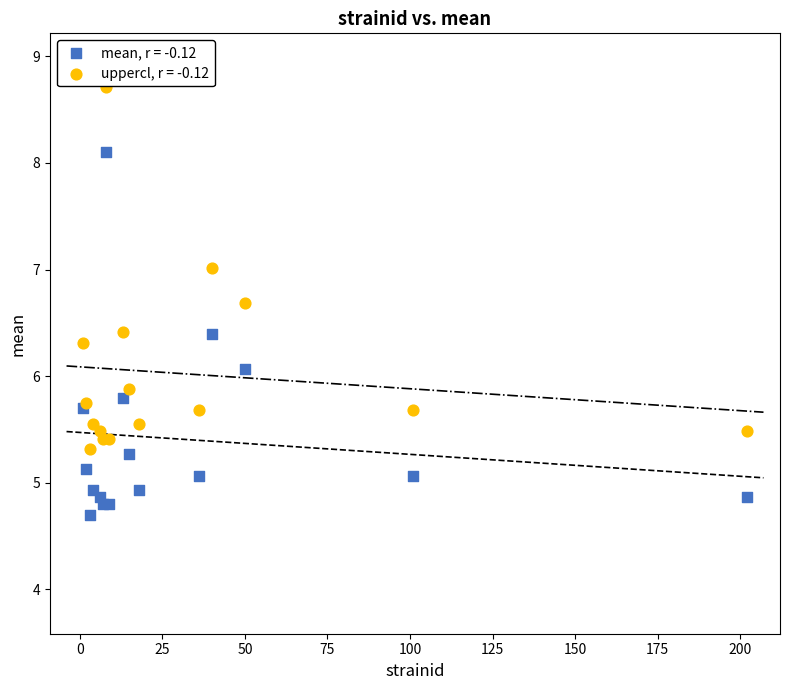

Which series contains the highest Y value?

uppercl, r = -0.12